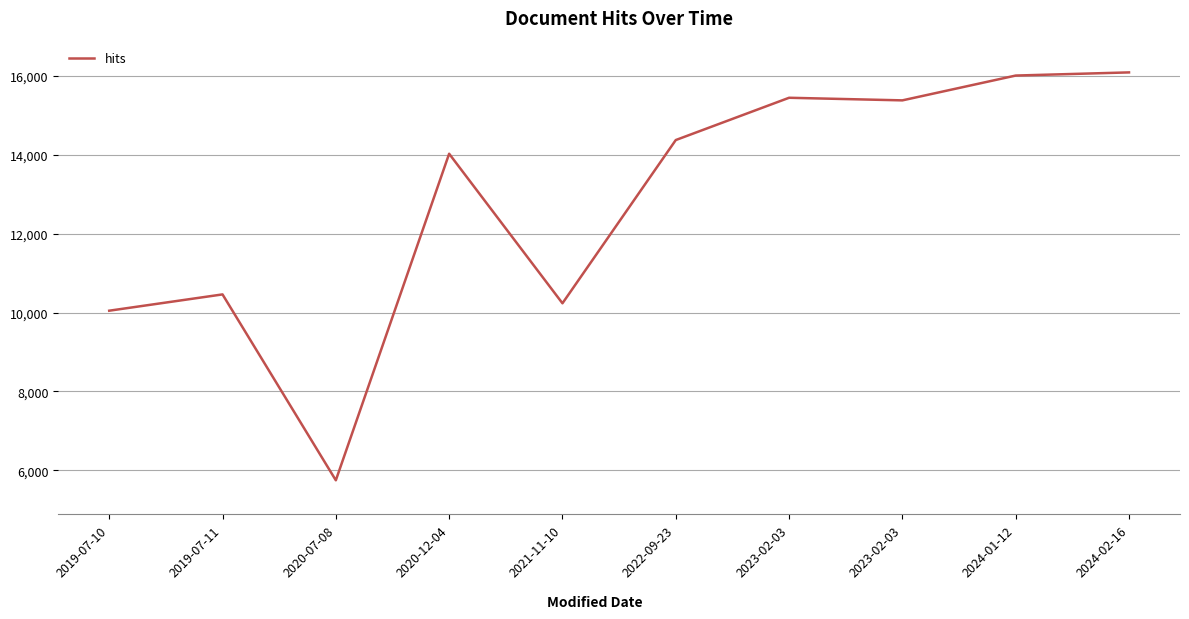

How many lines are shown in the chart?

1